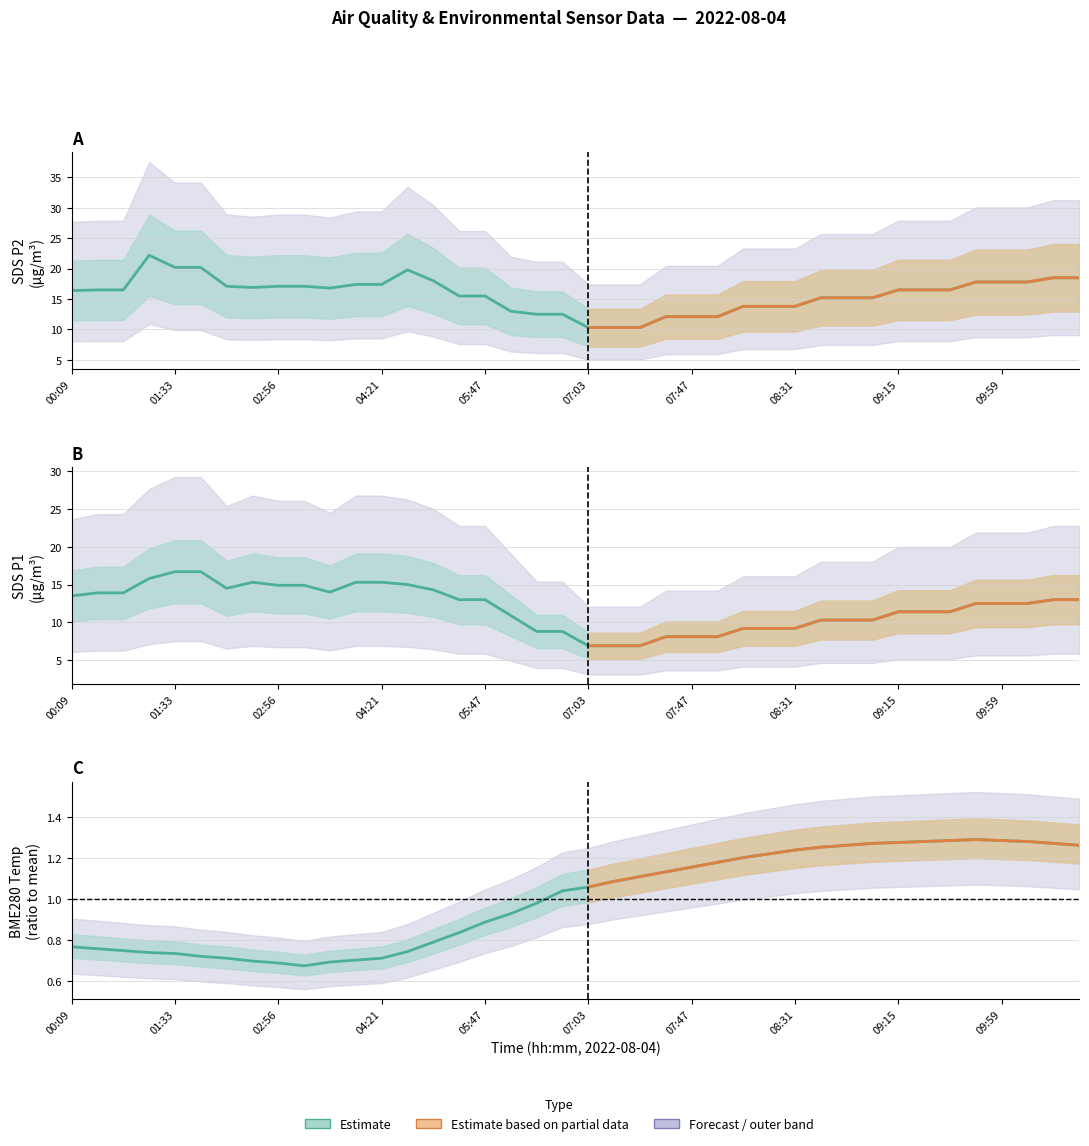

At which label is SDS_P1 closest to 11?

17